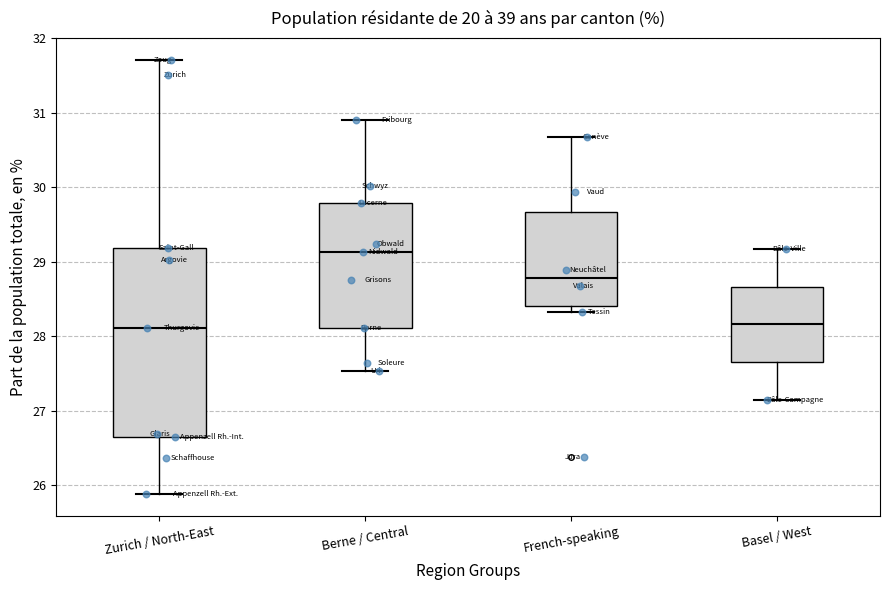

Reading left to right, read every box against the y-axis: the position of its median line, the range the box covers, and the ends of its whiskers. The values are not printed on the chart, so give them approximately, as read against the axis.

Zurich / North-East: median 28.1, box 26.7 to 29.2, whiskers 25.9 to 31.7
Berne / Central: median 29.1, box 28.1 to 29.8, whiskers 27.5 to 30.9
French-speaking: median 28.8, box 28.4 to 29.7, whiskers 28.3 to 30.7
Basel / West: median 28.2, box 27.7 to 28.7, whiskers 27.1 to 29.2